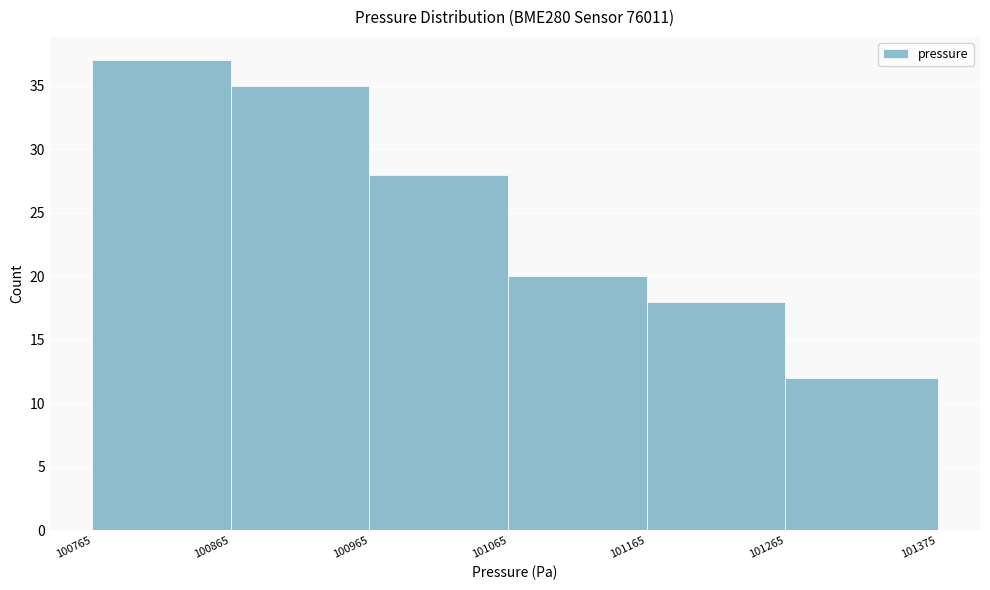

Reading left to right, list every bar in this chart as the range it spans on the x-axis followed by its height. The values are not printed on the chart, so give them approximately, as read against the axis.

100765 to 100865: 37
100865 to 100965: 35
100965 to 101065: 28
101065 to 101165: 20
101165 to 101265: 18
101265 to 101375: 12